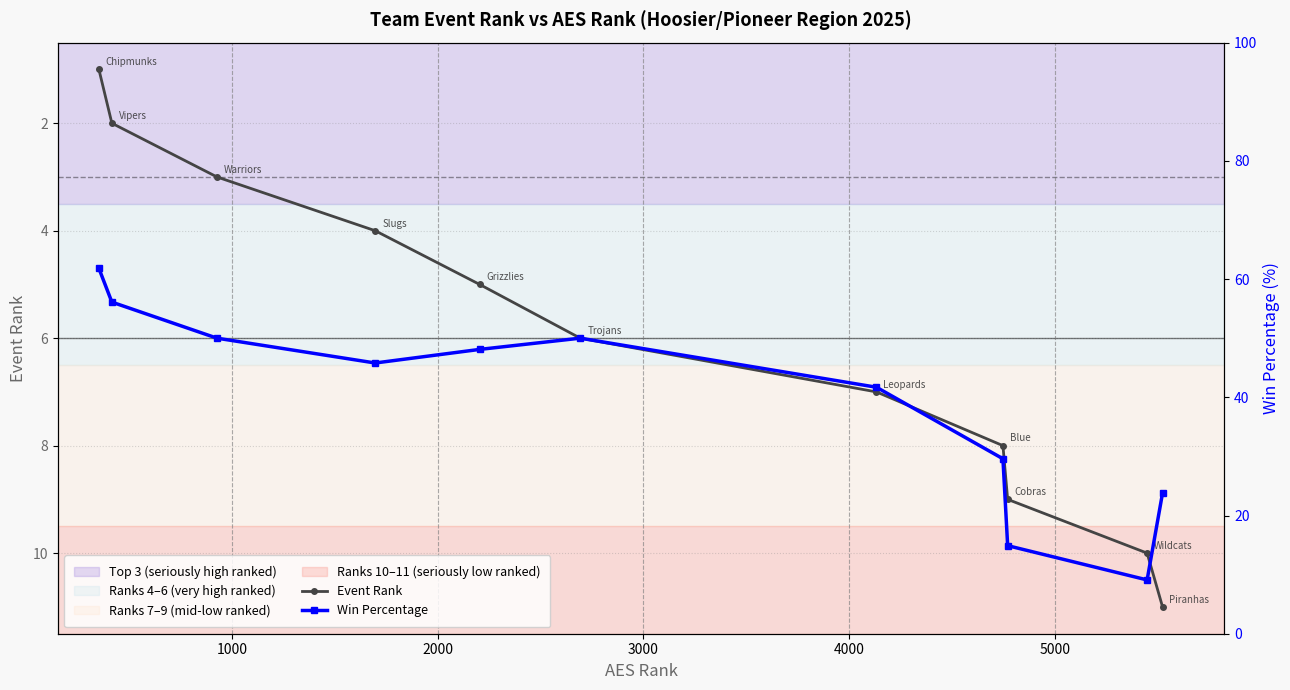

How many series are shown in this chart?

2